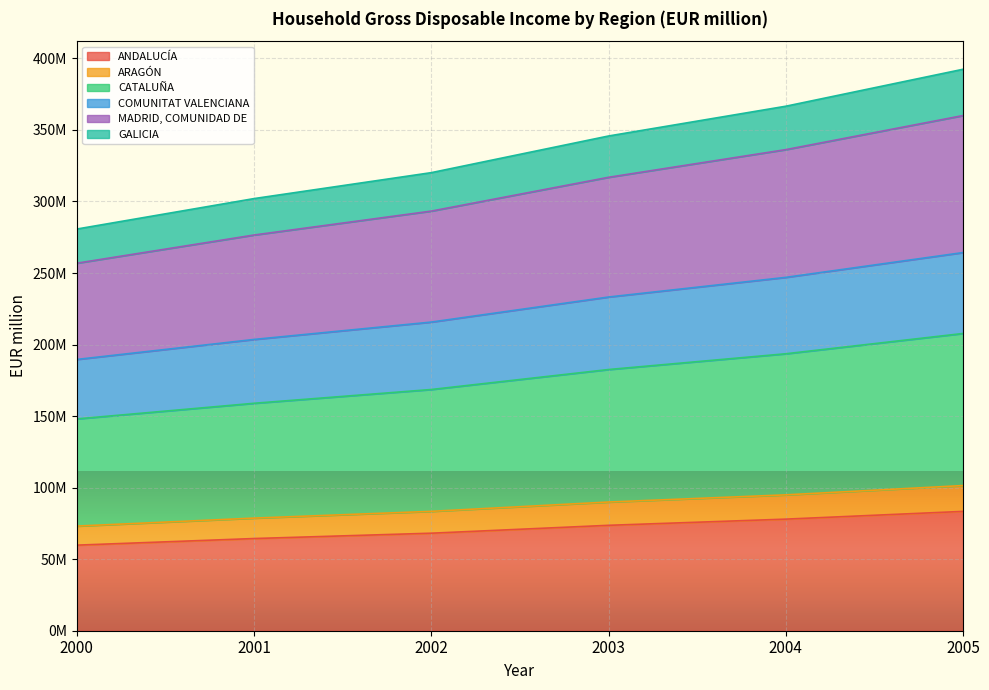

What is the average value of the ANDALUCÍA series?

71243811